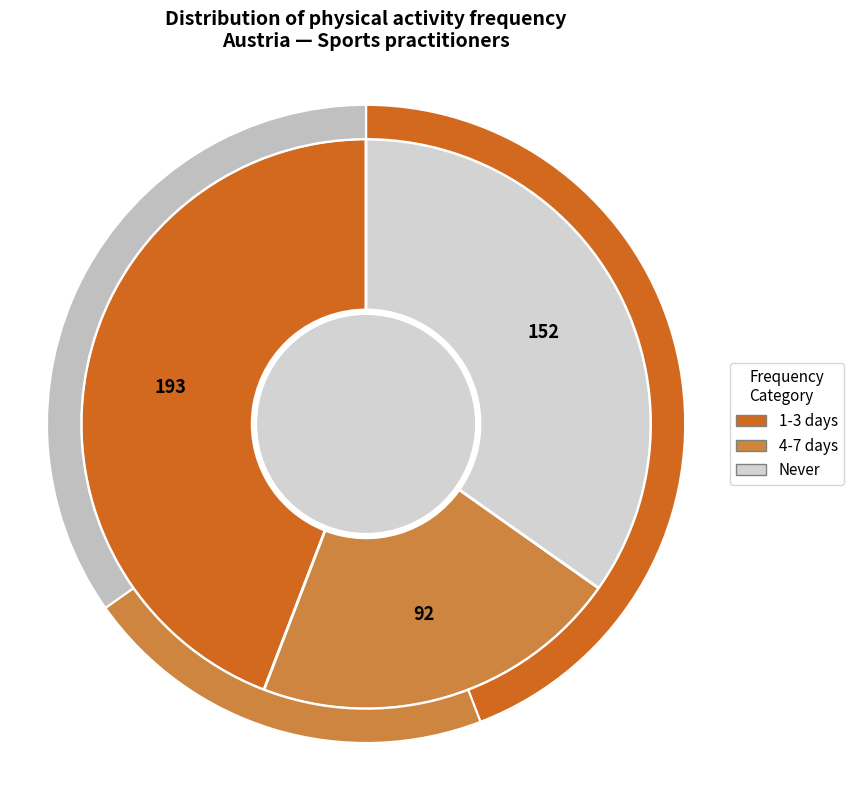

How many slices are in this pie chart?

4